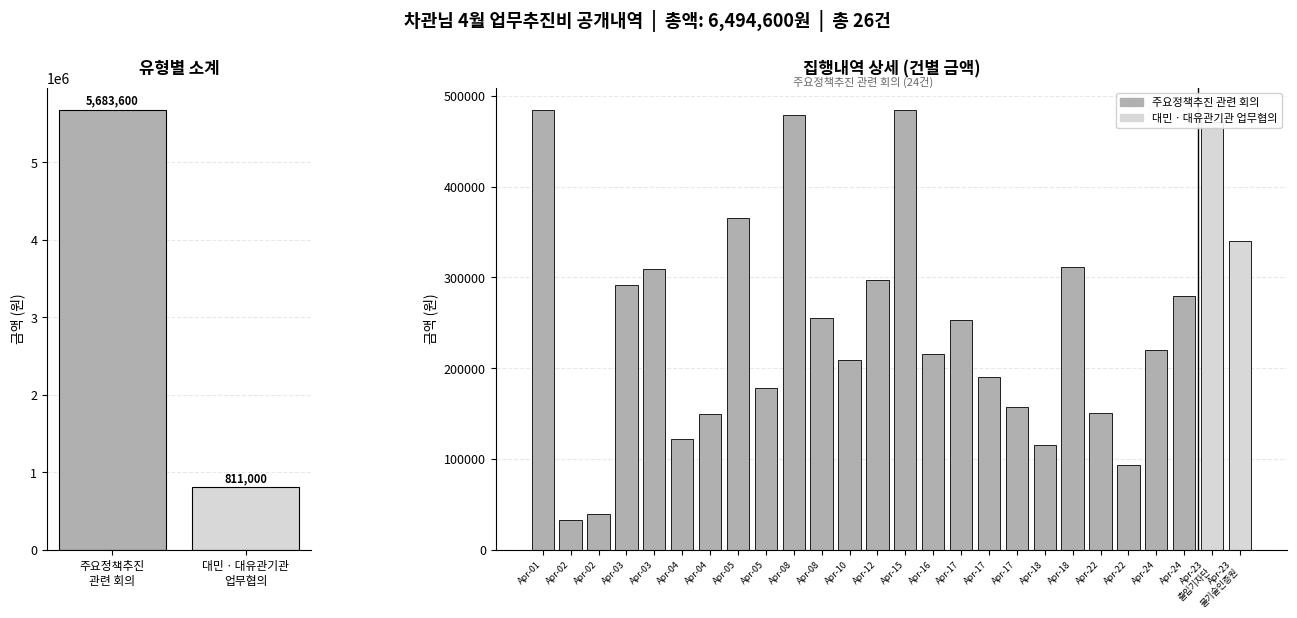

What is the difference between the maximum and minimum values?

452000